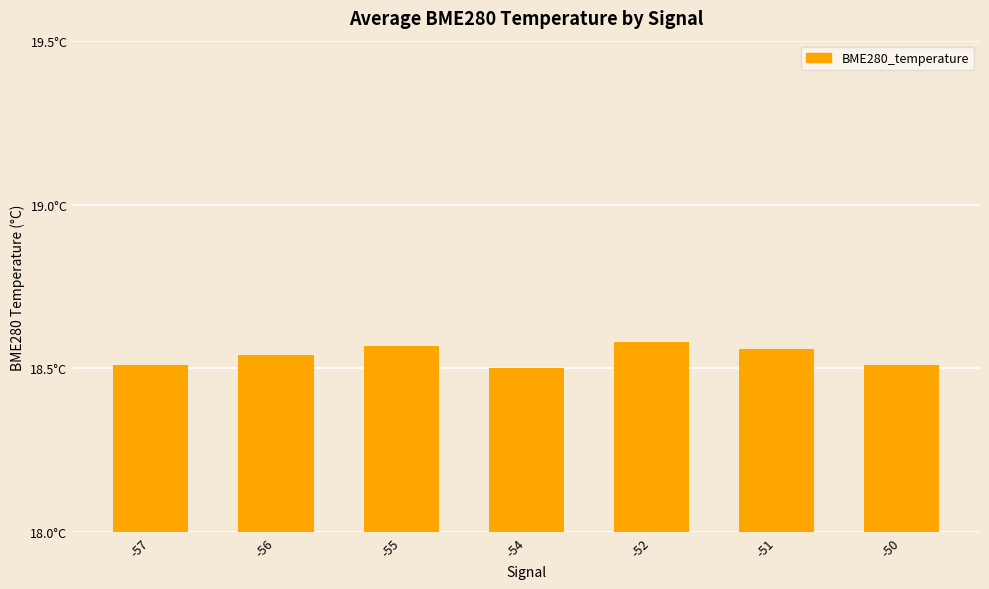

Reading left to right, transcribe all the data shown in this chart.

18.5	18.5	18.6	18.5	18.6	18.6	18.5